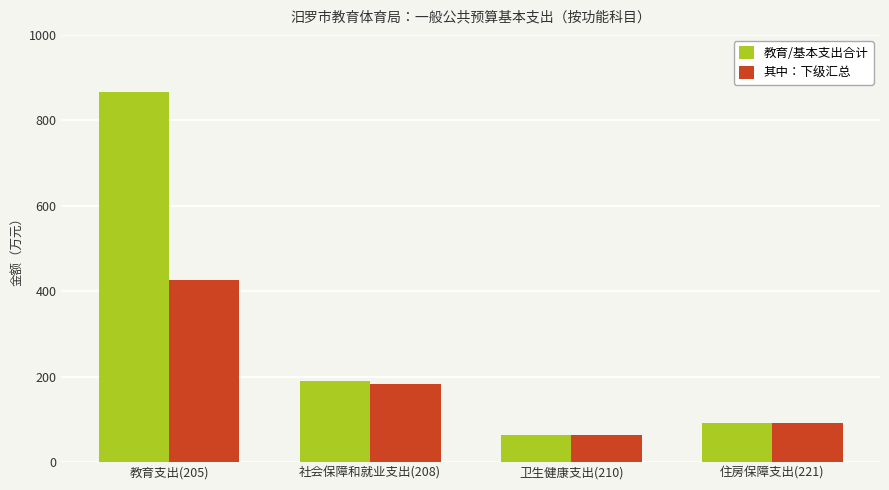

Which series has the widest spread of values?

教育/基本支出合计